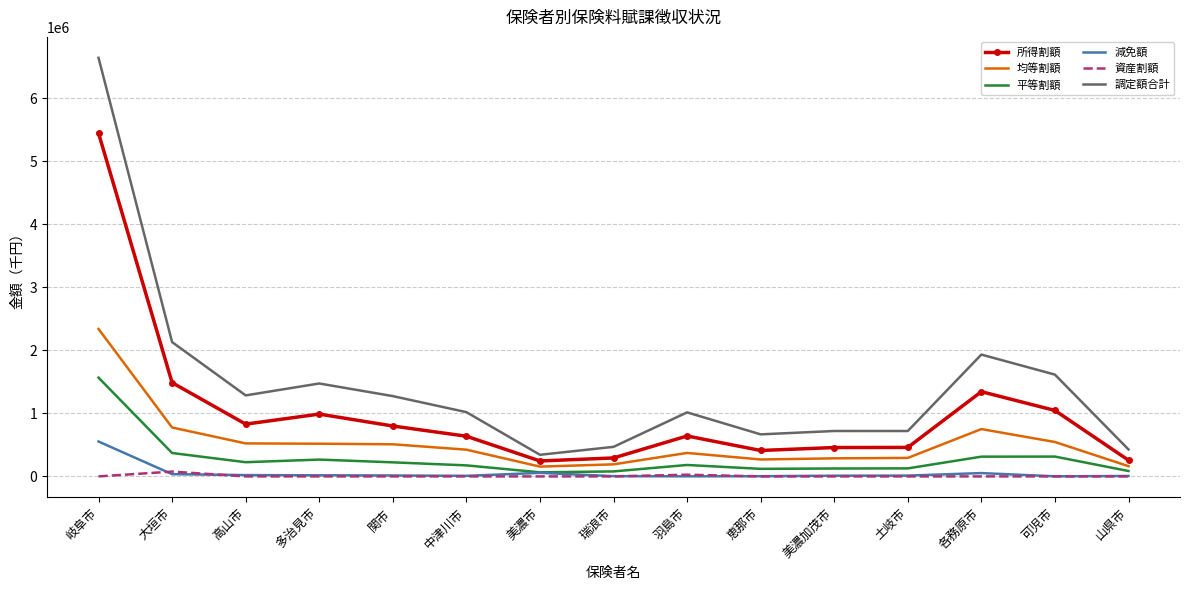

Which series has the widest spread of values?

調定額合計